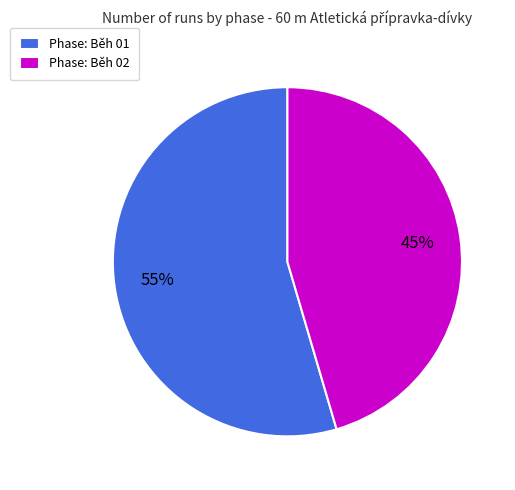

To the nearest percent, what portion does Phase: Běh 02 represent?

45%